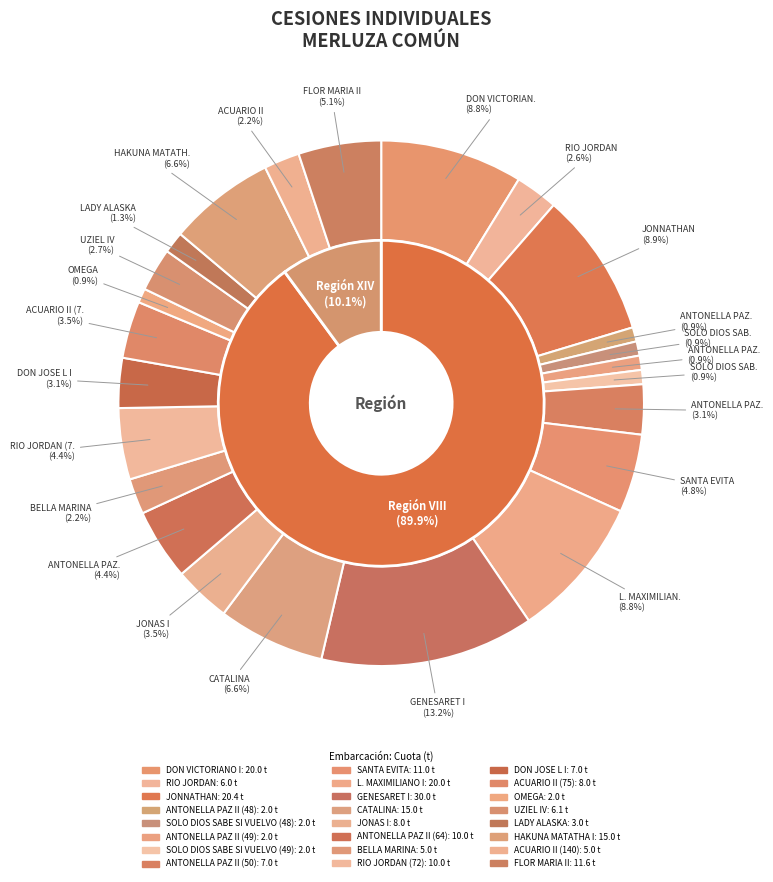

What is the total percentage of HAKUNA MATATHA I and UZIEL IV?

9.2%